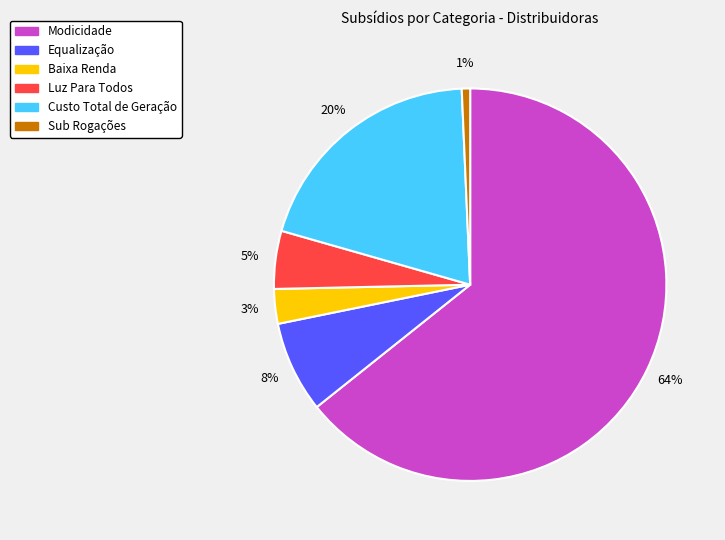

To the nearest percent, what is the difference between the Custo Total de Geração and Modicidade slice percentages?

44%